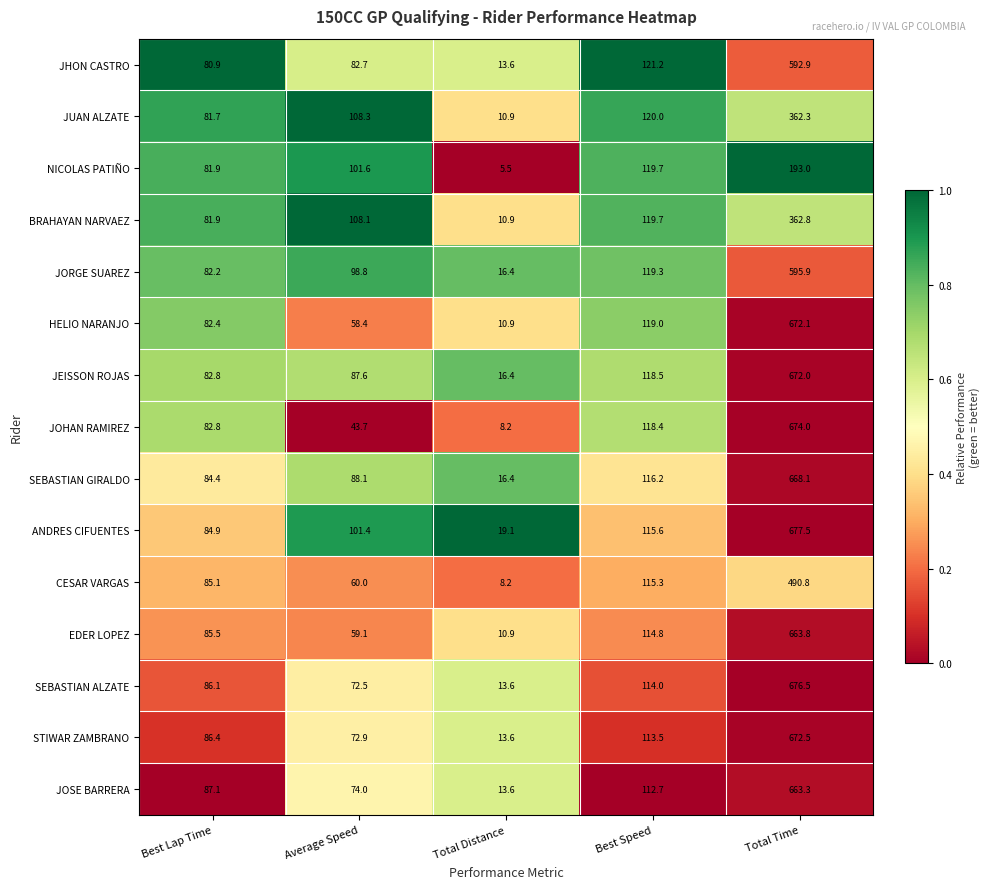

List the series in order of their peak value, highest first.

ANDRES CIFUENTES, SEBASTIAN ALZATE, JOHAN RAMIREZ, STIWAR ZAMBRANO, HELIO NARANJO, JEISSON ROJAS, SEBASTIAN GIRALDO, EDER LOPEZ, JOSE BARRERA, JORGE SUAREZ, JHON CASTRO, CESAR VARGAS, BRAHAYAN NARVAEZ, JUAN ALZATE, NICOLAS PATIÑO